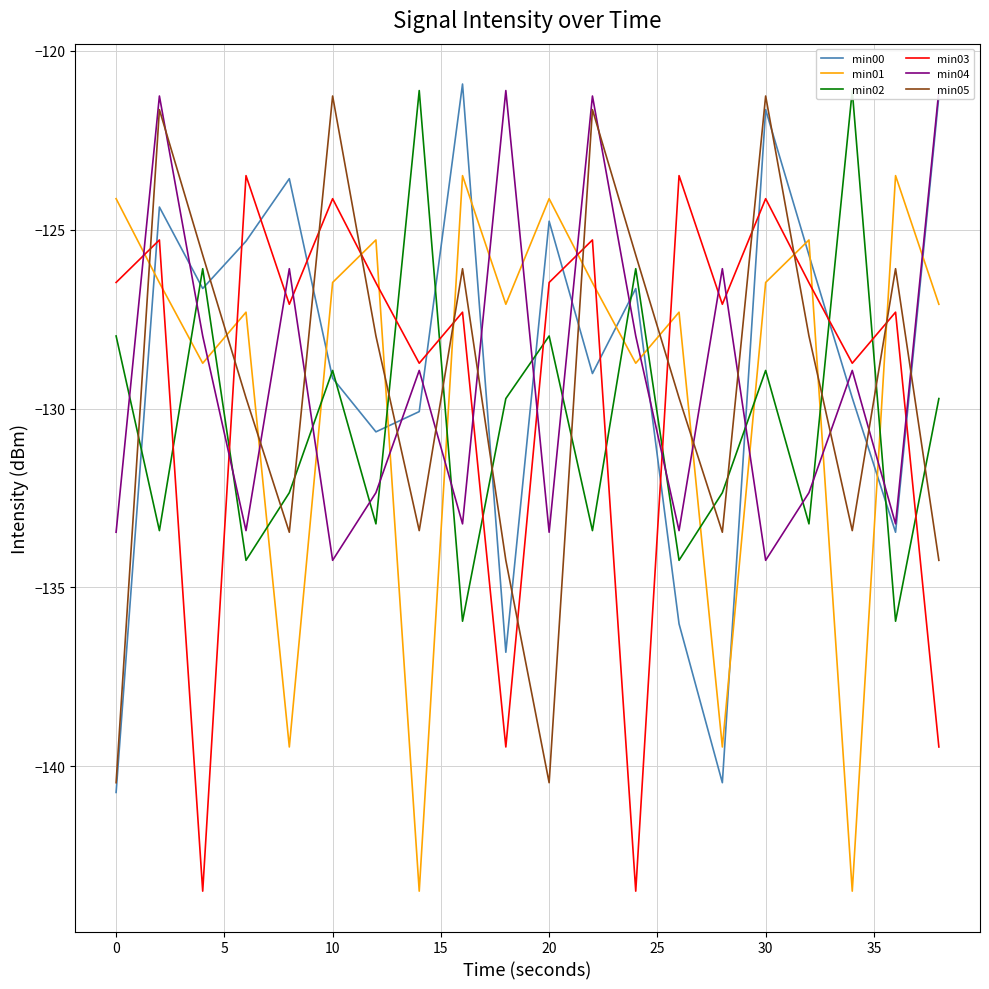

True or false: min03 has more than 1 interior local peaks.

True